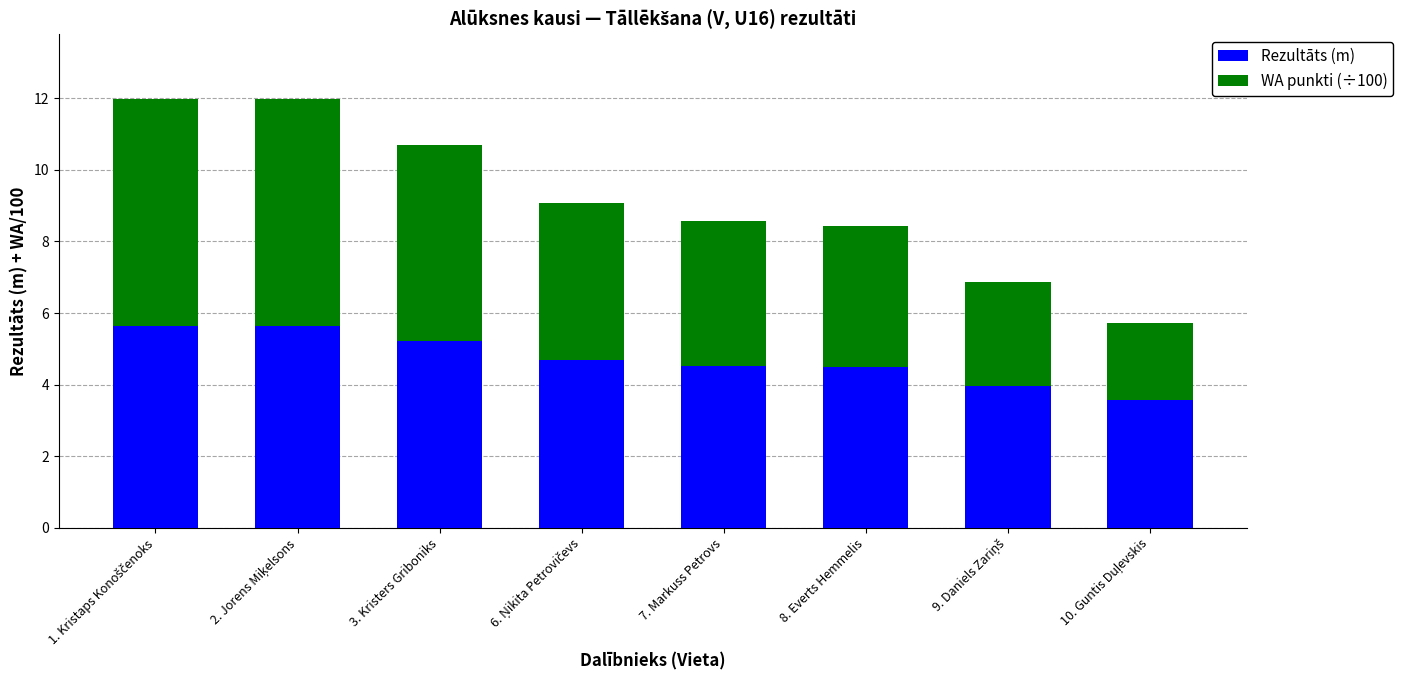

Does the chart contain stacked bars?

Yes